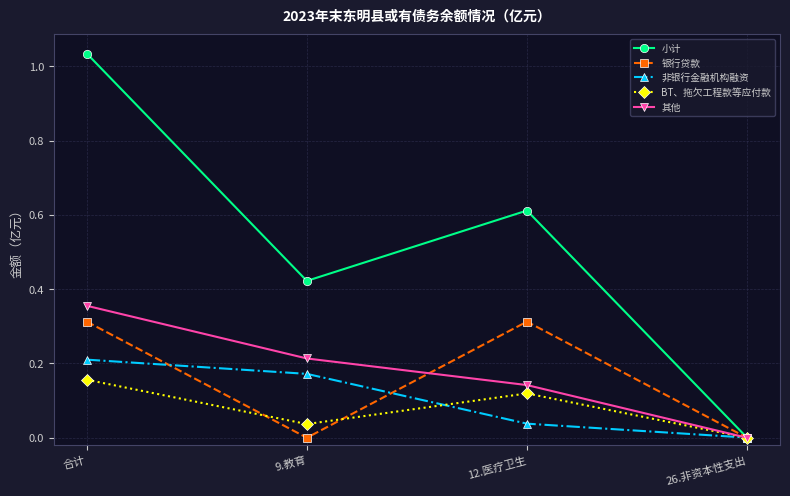

Does the chart display data point markers on the line(s)?

Yes